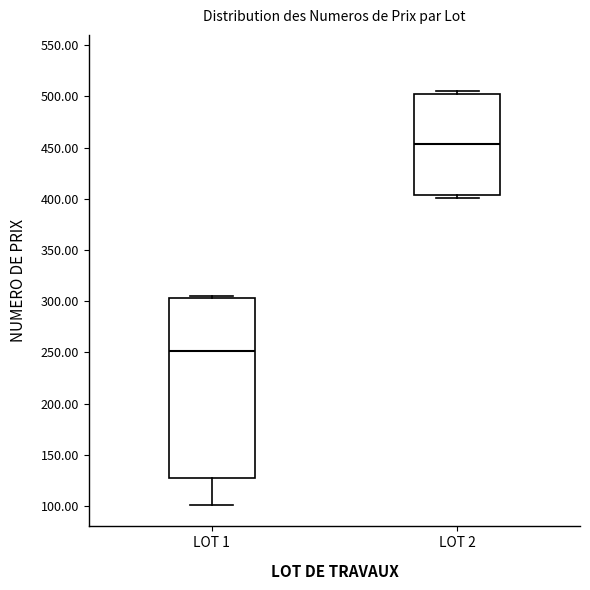

Reading left to right, transcribe this box plot: for each box, give where its median line is, the range the box spans, and where its two whiskers end, as read against the y-axis. The values are not printed on the chart, so give them approximately, as read against the axis.

LOT 1: median 250, box 130 to 305, whiskers 100 to 305 (just above the box's upper edge)
LOT 2: median 455, box 405 to 505, whiskers 400 to 505 (just above the box's upper edge)